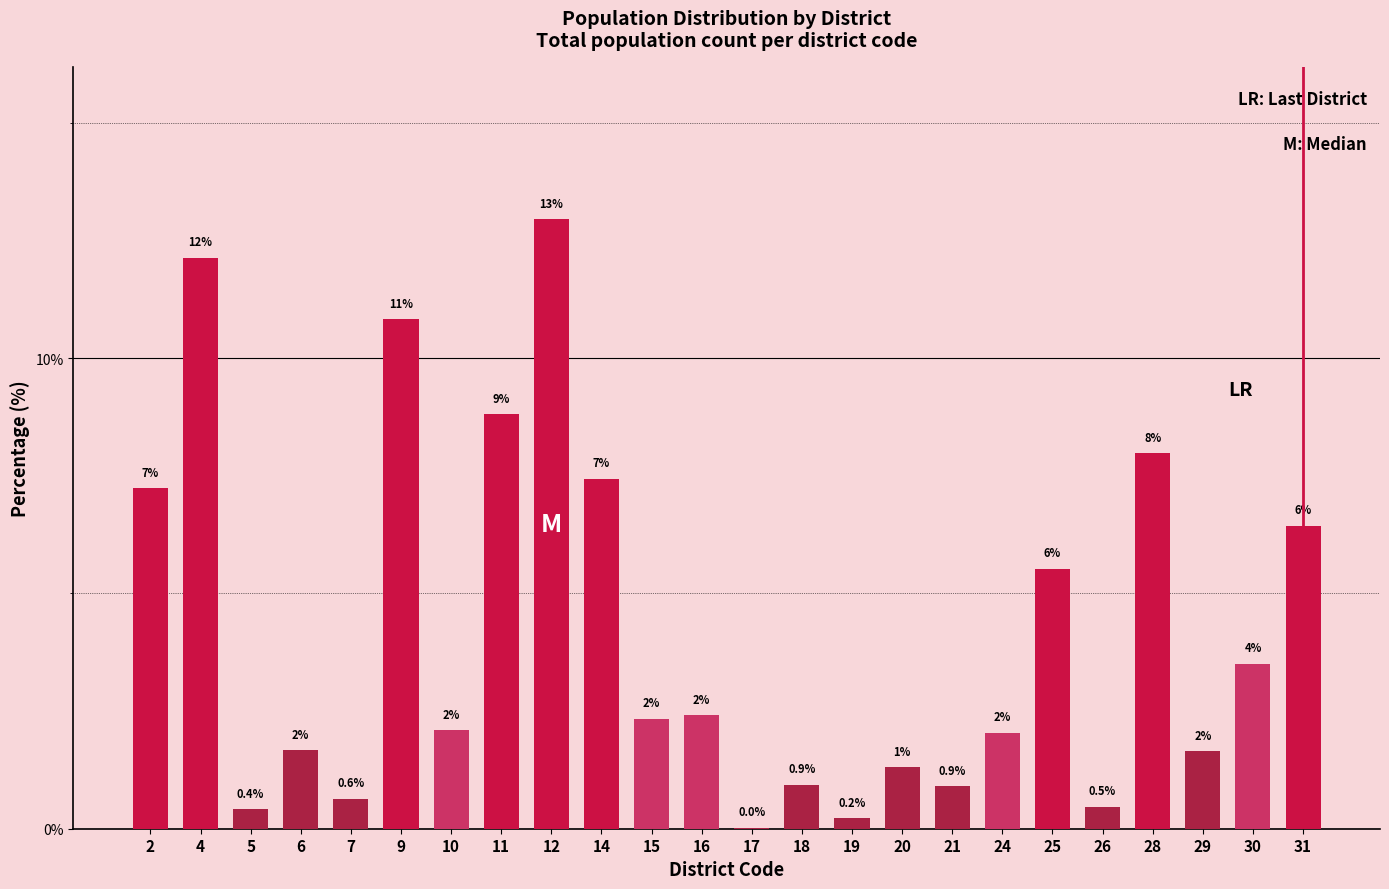

At which category does the chart reach its peak across all series?

12